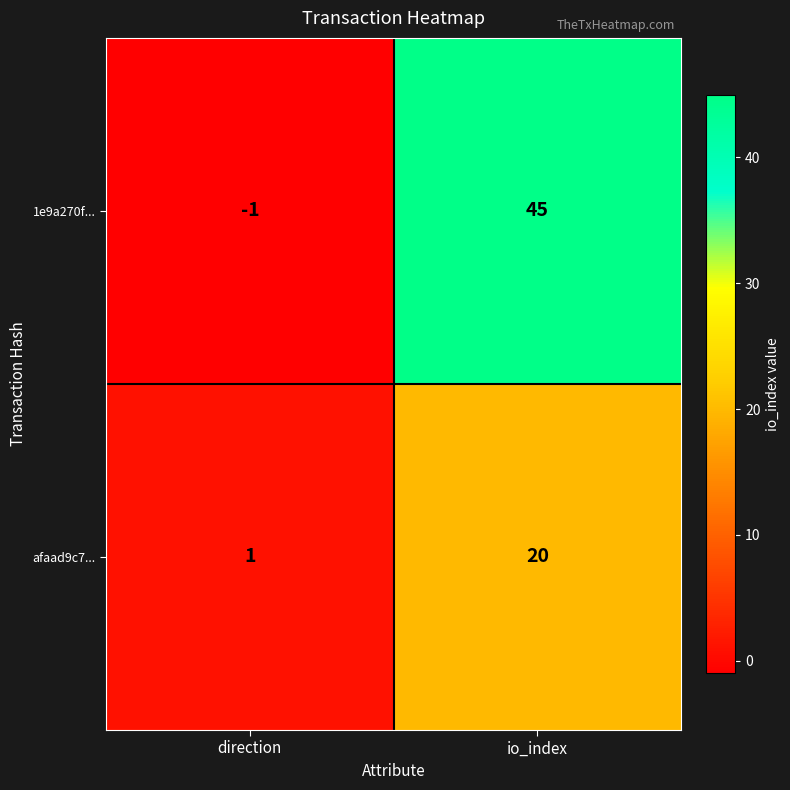

Is it true that 1e9a270f... equals 60 at io_index?

False